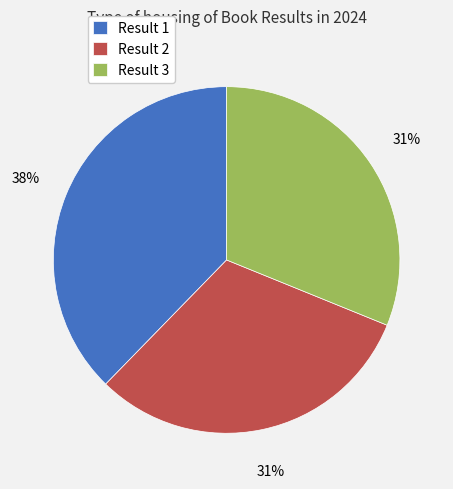

To the nearest percent, what percentage of the pie is Result 1?

38%